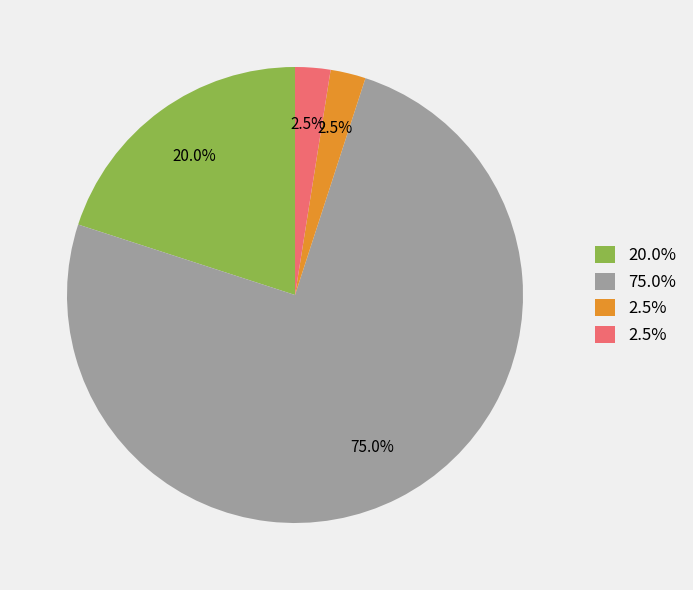

Does any single category account for the majority?

Yes